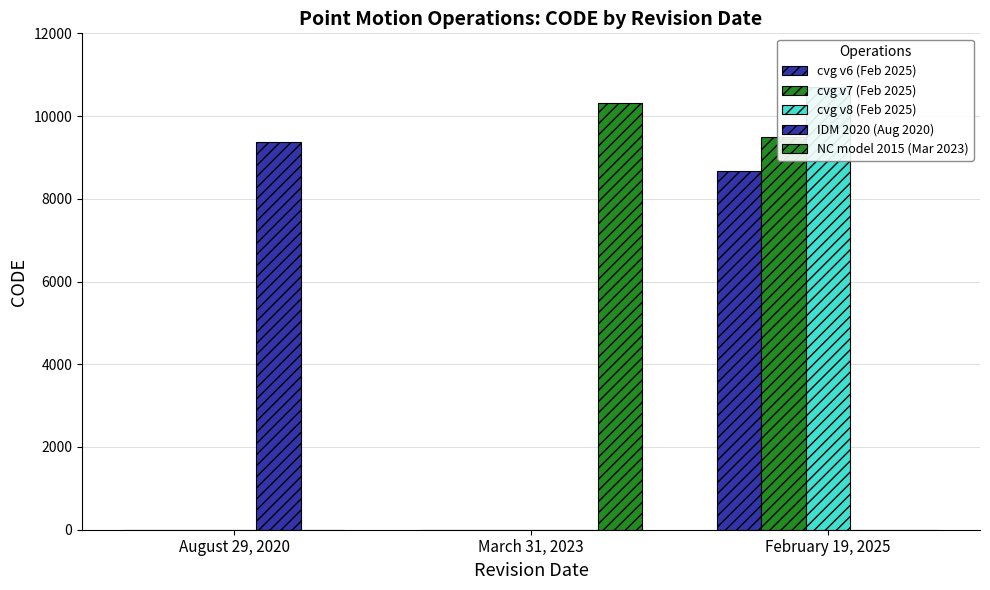

What is the maximum value shown in the chart?

10707